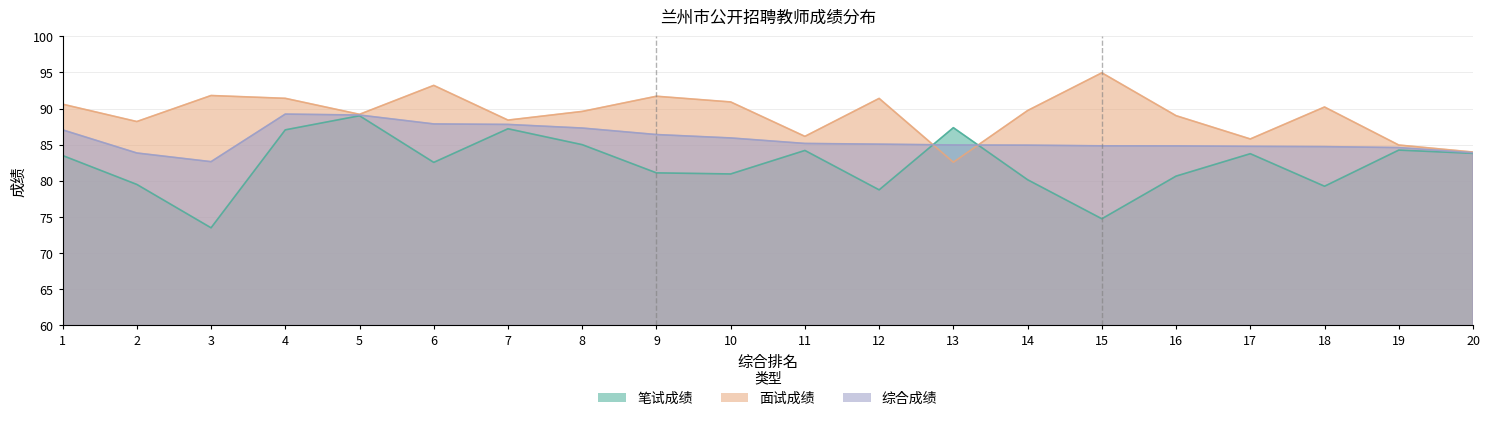

How many data points in 笔试成绩 are above 83?

10